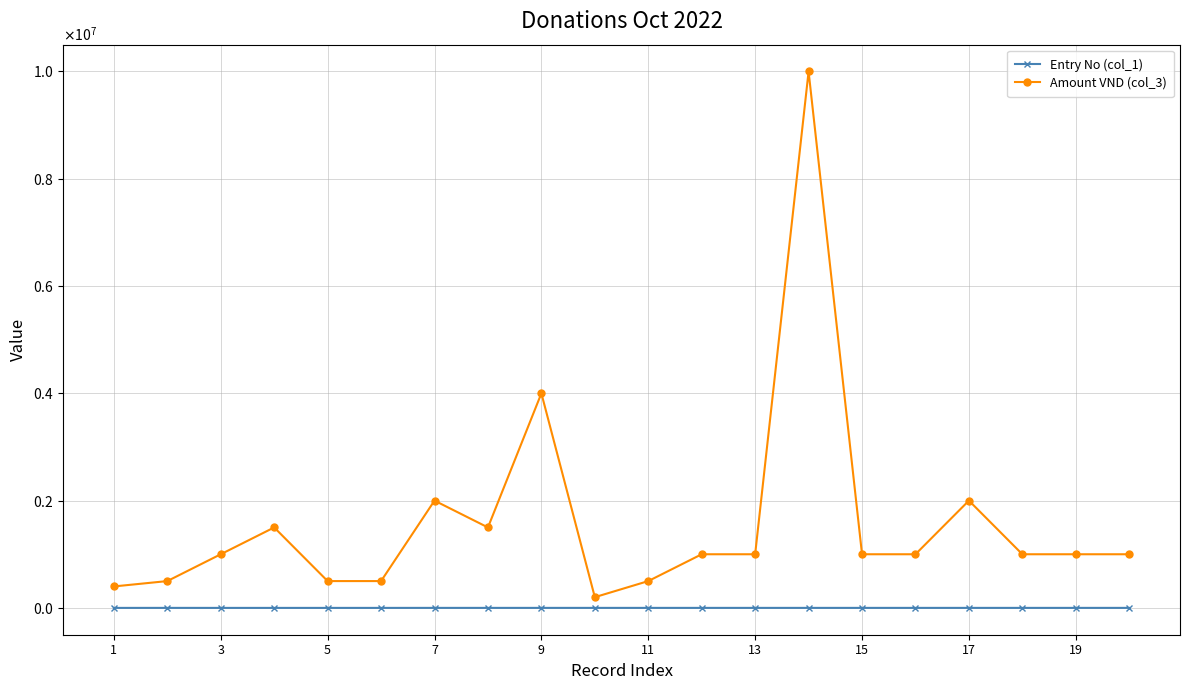

What are all the series names shown in the legend?

Entry No (col_1), Amount VND (col_3)